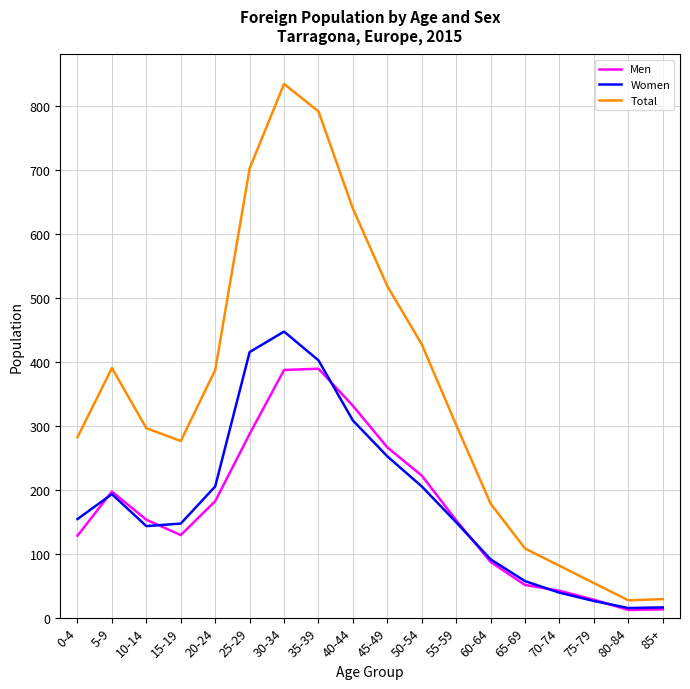

What is the total value across all series at 25-29?

1404